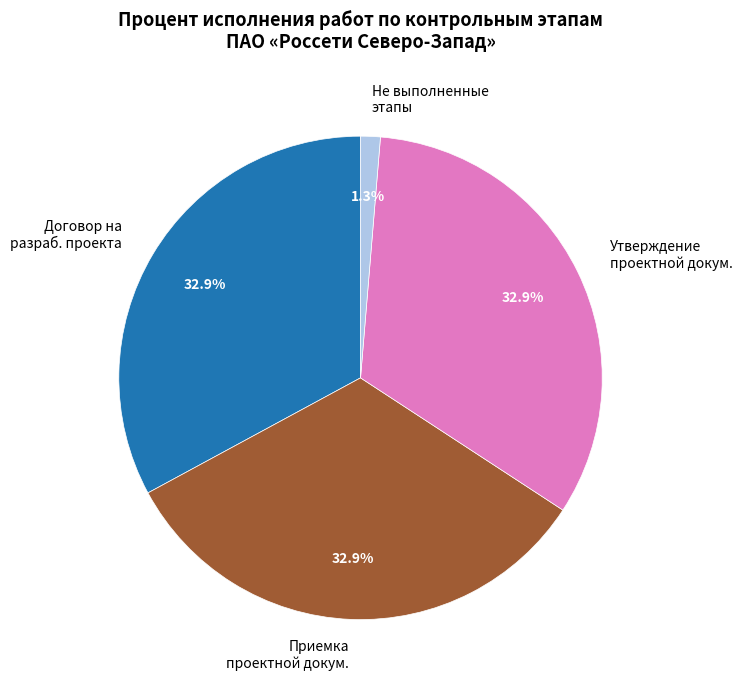

Do Договор на разраб. проекта and Приемка проектной докум. together represent more than half of the pie?

Yes